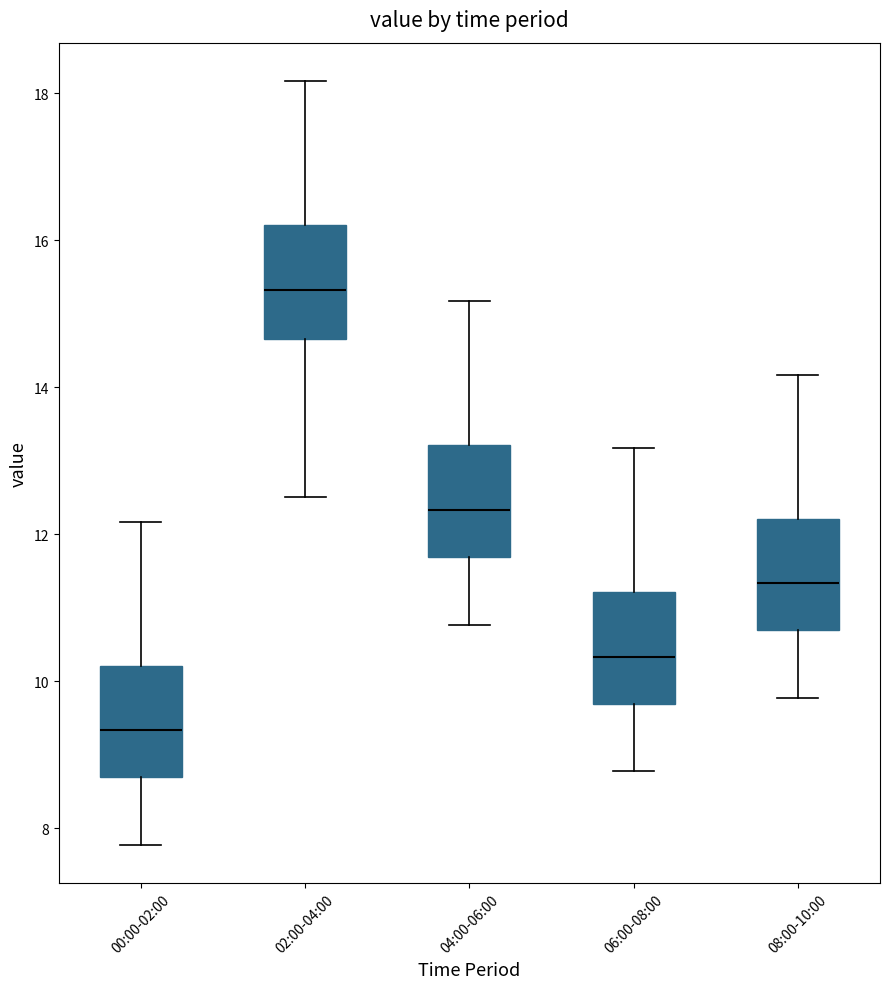

Reading left to right, transcribe this box plot: for each box, give where its median line is, the range the box spans, and where its two whiskers end, as read against the y-axis. The values are not printed on the chart, so give them approximately, as read against the axis.

00:00-02:00: median 9.4, box 8.6 to 10.2, whiskers 7.8 to 12.2
02:00-04:00: median 15.4, box 14.6 to 16.2, whiskers 12.6 to 18.2
04:00-06:00: median 12.4, box 11.6 to 13.2, whiskers 10.8 to 15.2
06:00-08:00: median 10.4, box 9.6 to 11.2, whiskers 8.8 to 13.2
08:00-10:00: median 11.4, box 10.6 to 12.2, whiskers 9.8 to 14.2